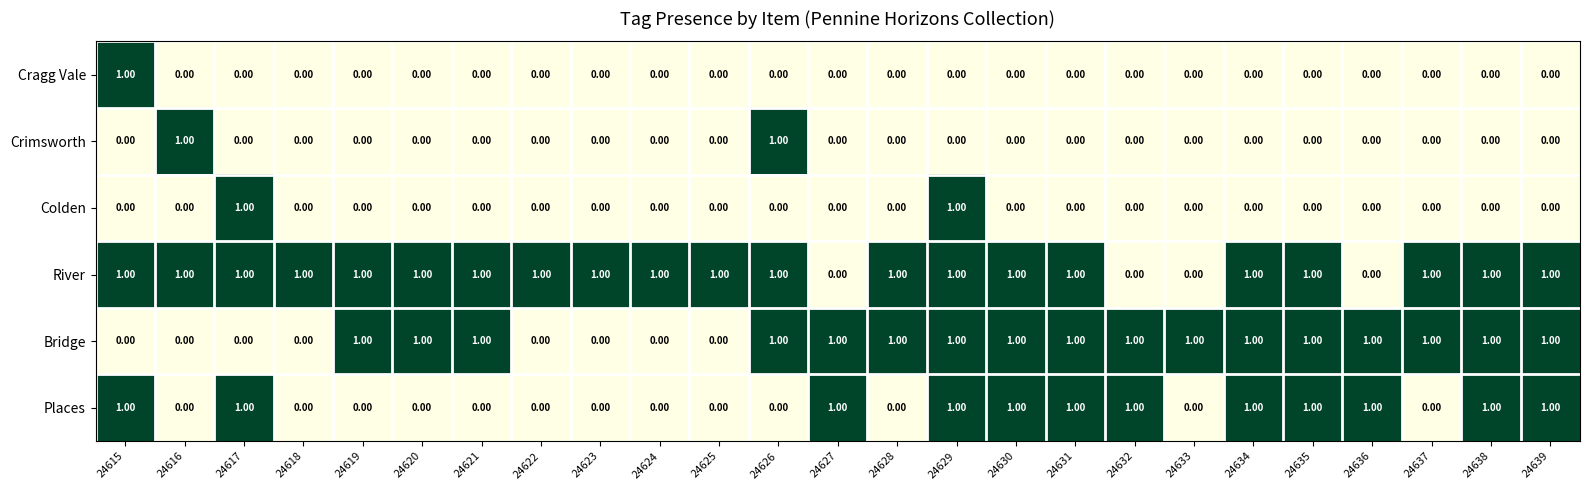

At how many categories does at least one series exceed 0?

25